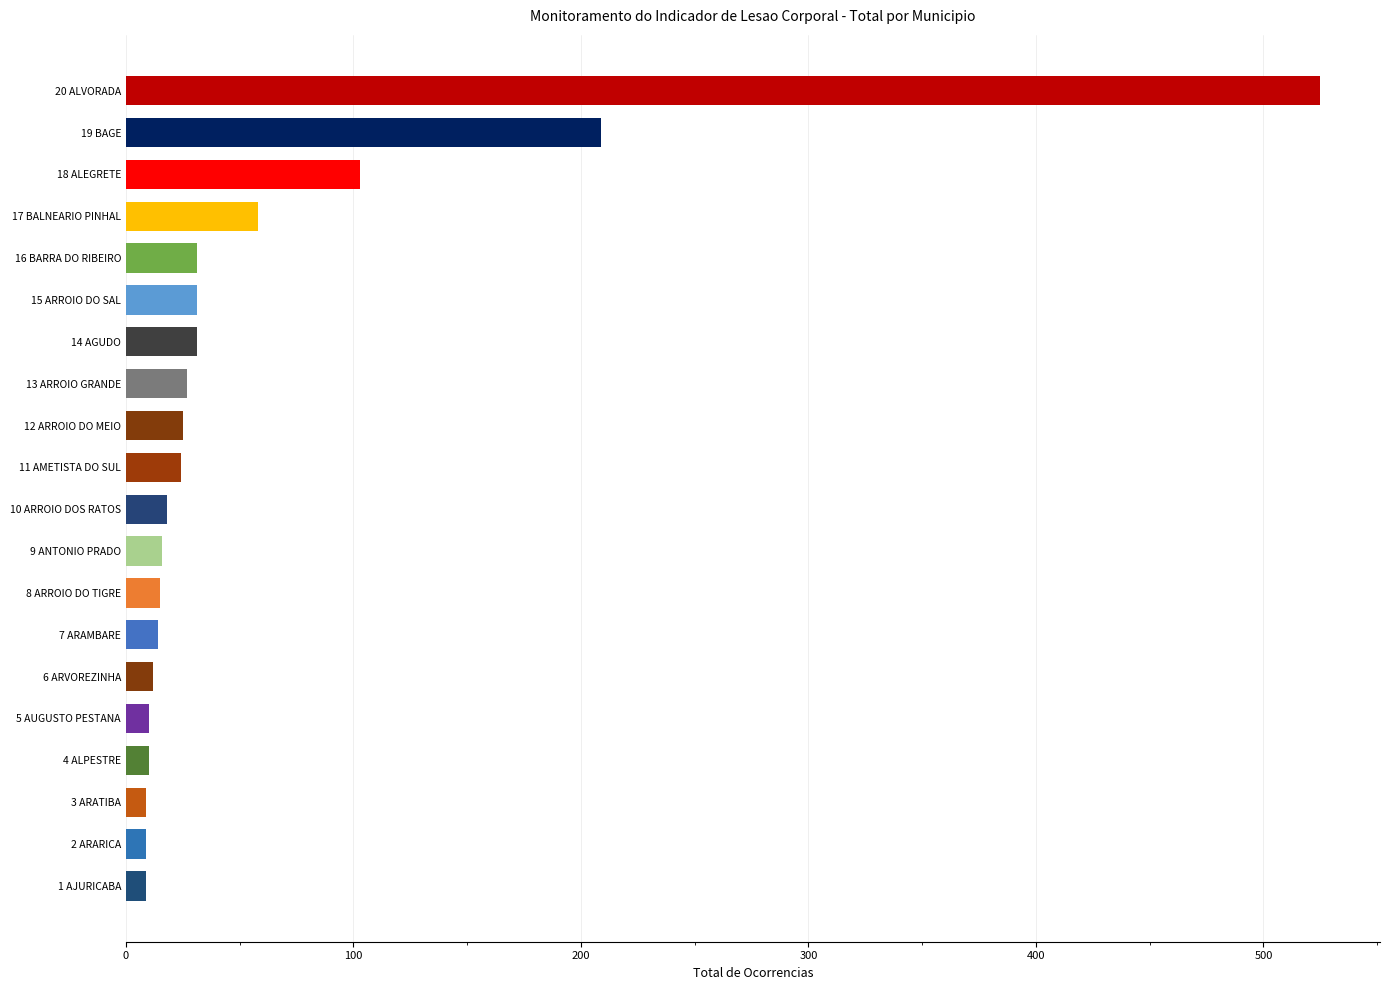

What is the change in value from 12 ARROIO DO MEIO to 19 BAGE?

+184